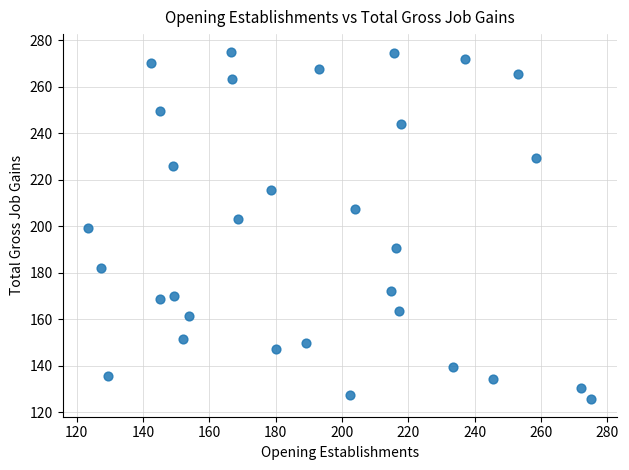

What is the range of Y values (max minus min)?

149.6